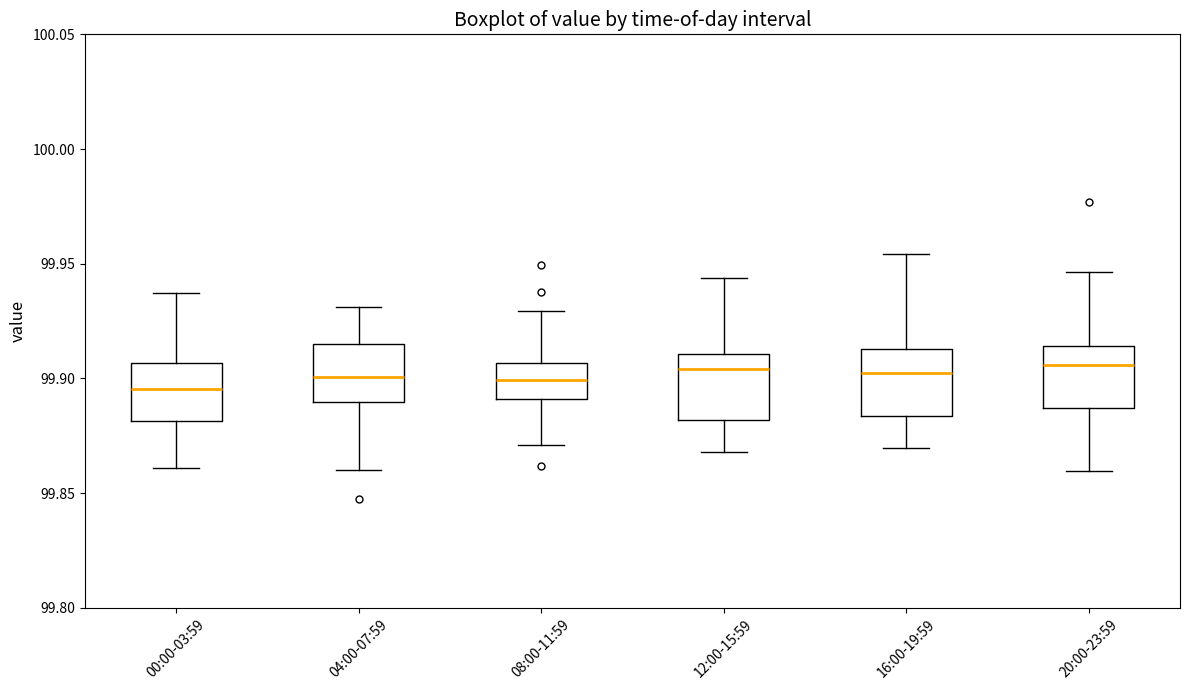

Reading left to right, transcribe this box plot: for each box, give where its median line is, the range the box spans, and where its two whiskers end, as read against the y-axis. The values are not printed on the chart, so give them approximately, as read against the axis.

00:00-03:59: median 99.895, box 99.880 to 99.905, whiskers 99.860 to 99.935
04:00-07:59: median 99.900, box 99.890 to 99.915, whiskers 99.860 to 99.930
08:00-11:59: median 99.900, box 99.890 to 99.905, whiskers 99.870 to 99.930
12:00-15:59: median 99.905, box 99.880 to 99.910, whiskers 99.870 to 99.945
16:00-19:59: median 99.900, box 99.885 to 99.915, whiskers 99.870 to 99.955
20:00-23:59: median 99.905, box 99.885 to 99.915, whiskers 99.860 to 99.945